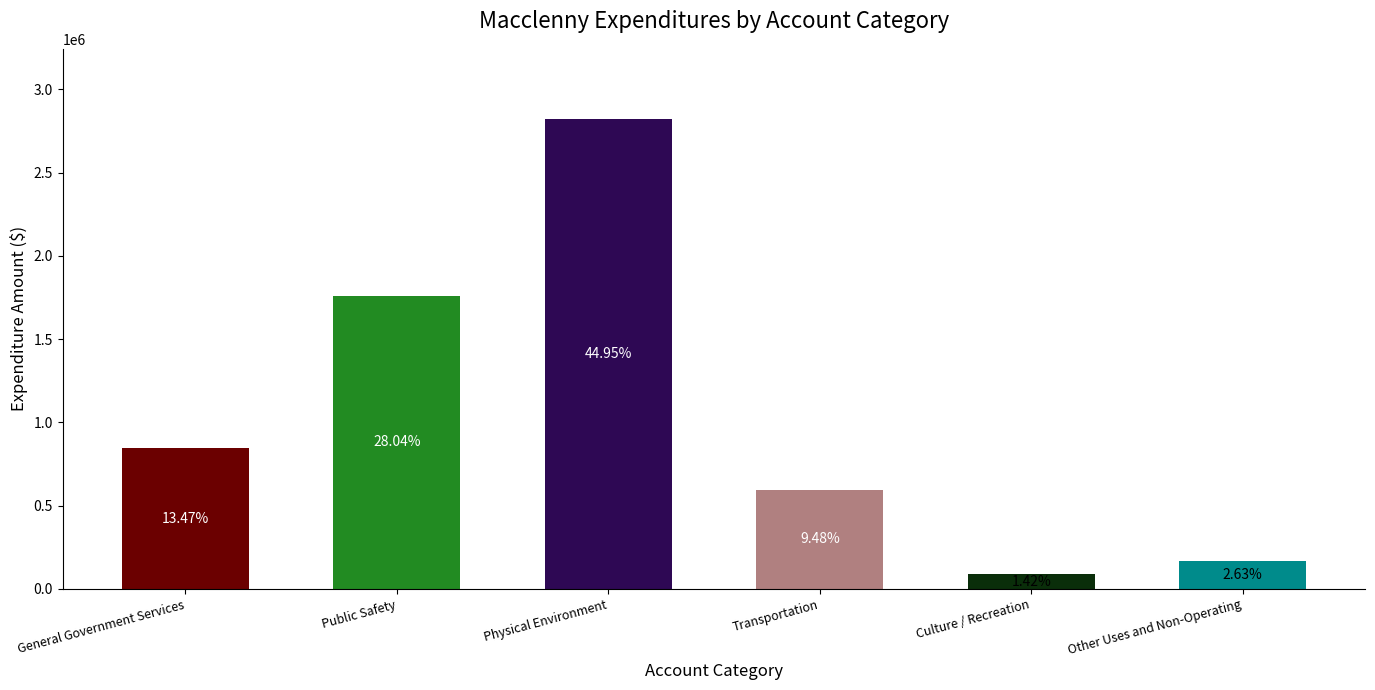

How many bars are there in total?

6